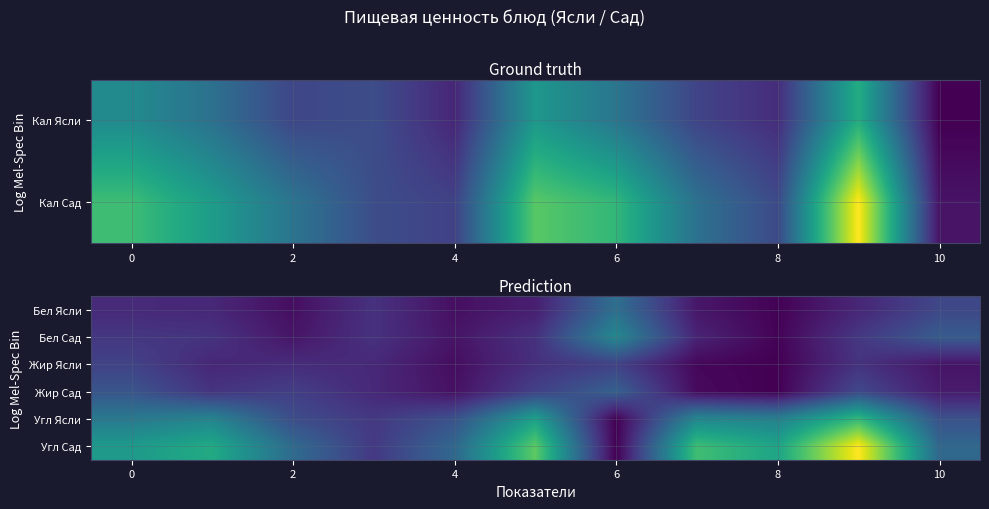

How many categories are shown in the chart?

11